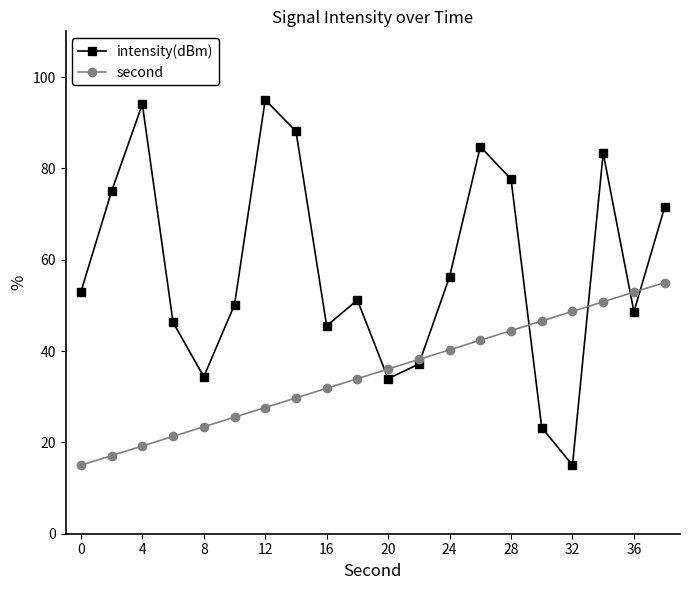

How many interior local valleys does the intensity(dBm) series have?

5